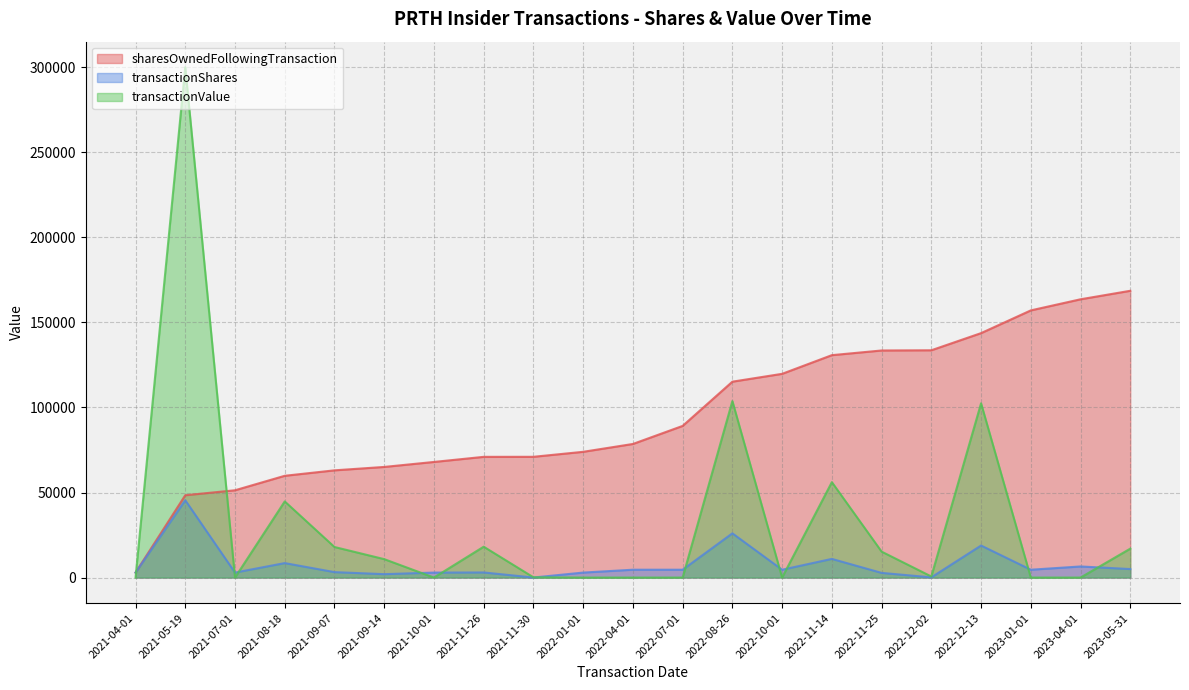

At which category is the sum across all series the highest?

2021-05-19